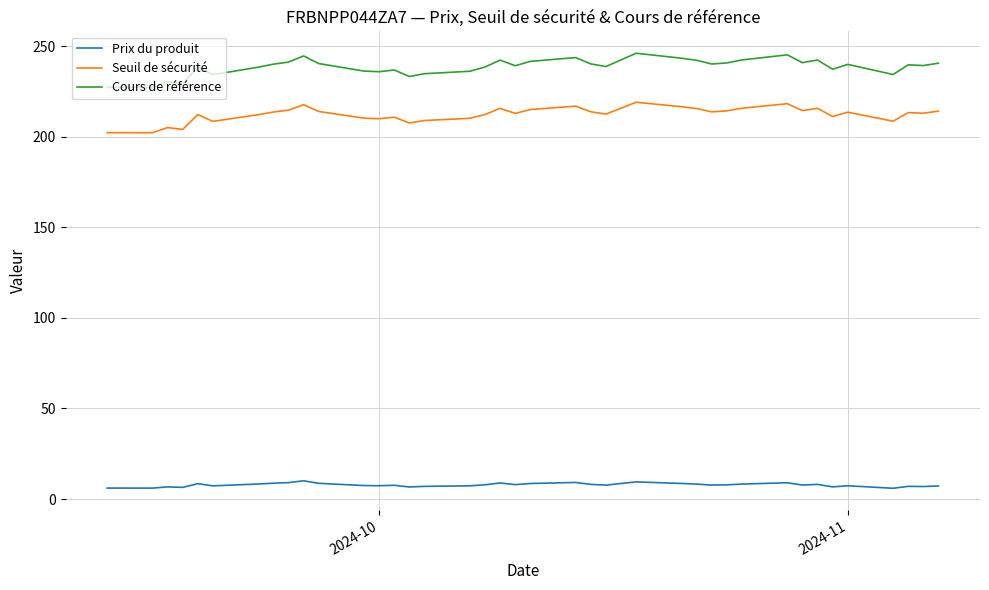

List the series in order of their peak value, lowest first.

Prix du produit, Seuil de sécurité, Cours de référence